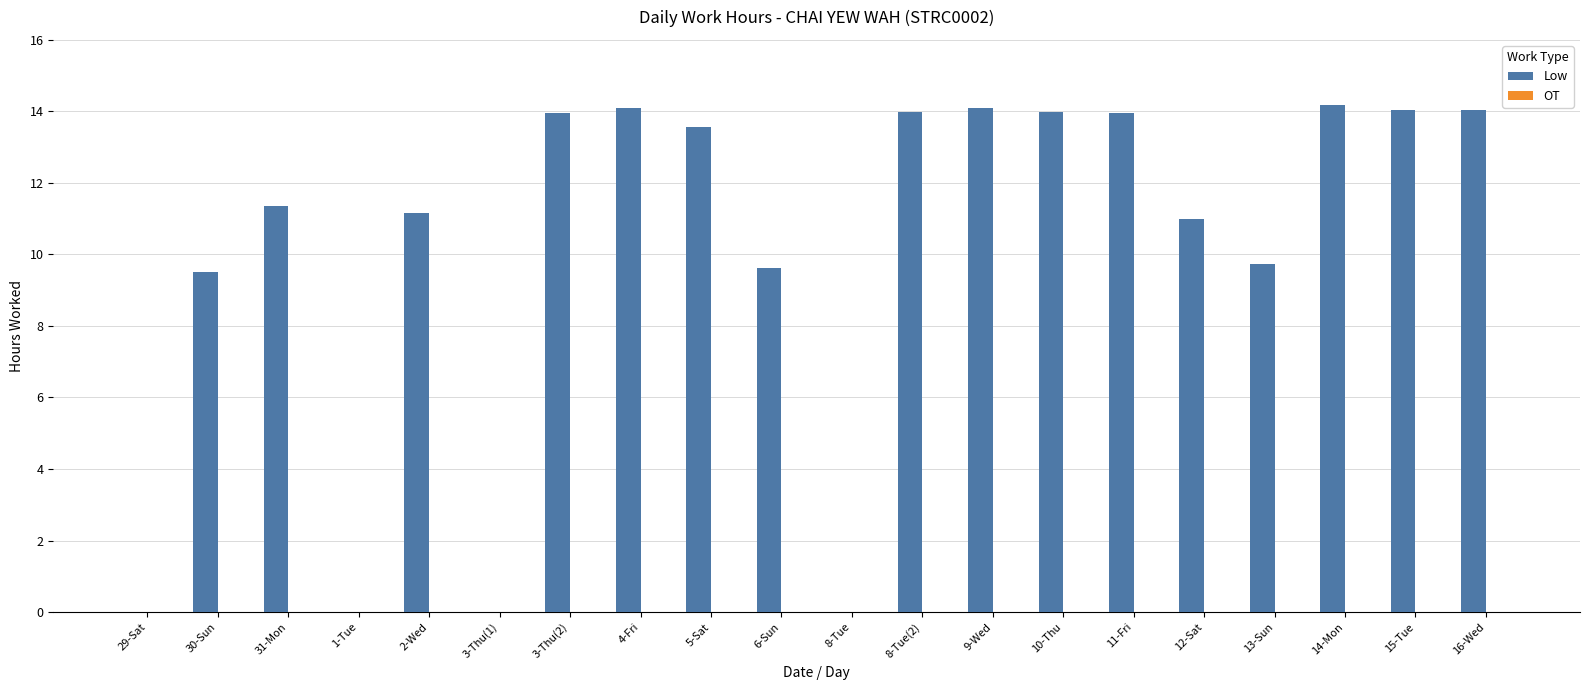

Where does the data first go above 13?

3-Thu(2)